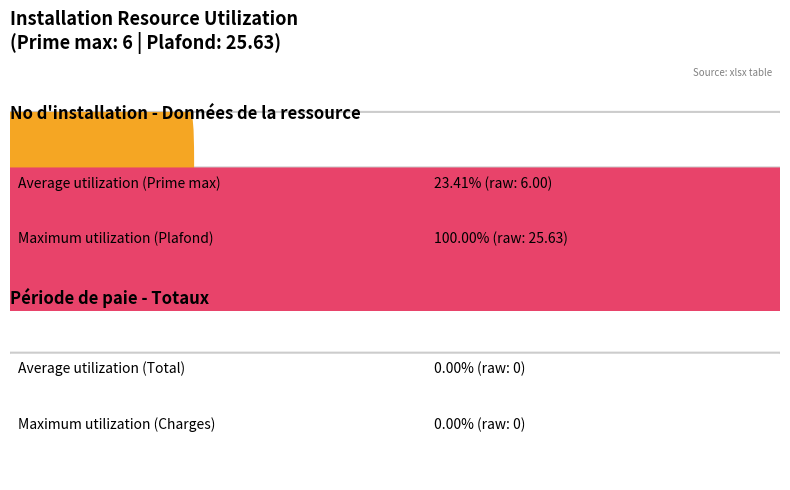

Is it true that Plafond applicable equals 41.3 at Début?

False